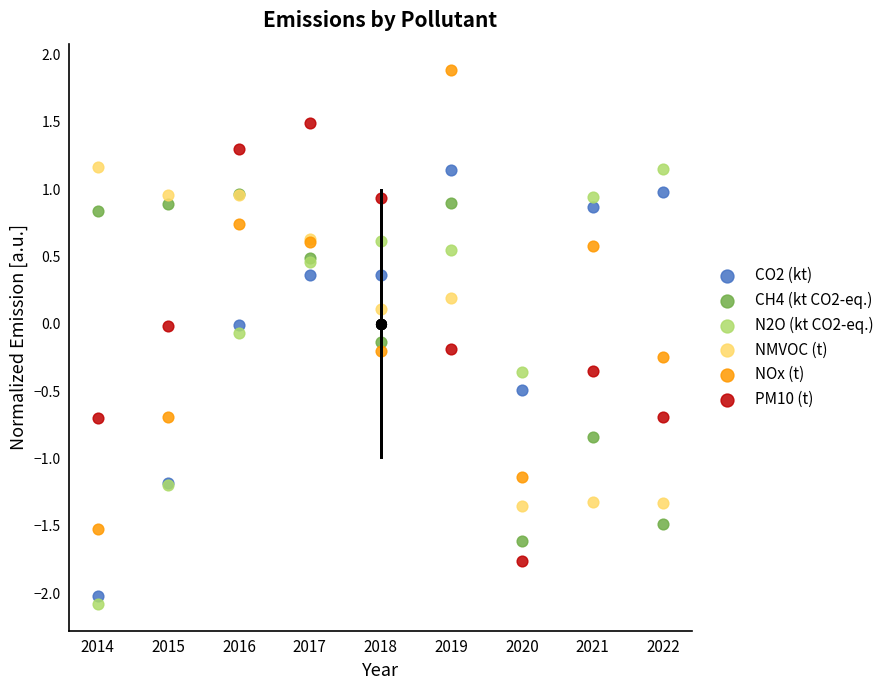

What are all the series names shown in the legend?

CO2 (kt), CH4 (kt CO2-eq.), N2O (kt CO2-eq.), NMVOC (t), NOx (t), PM10 (t)